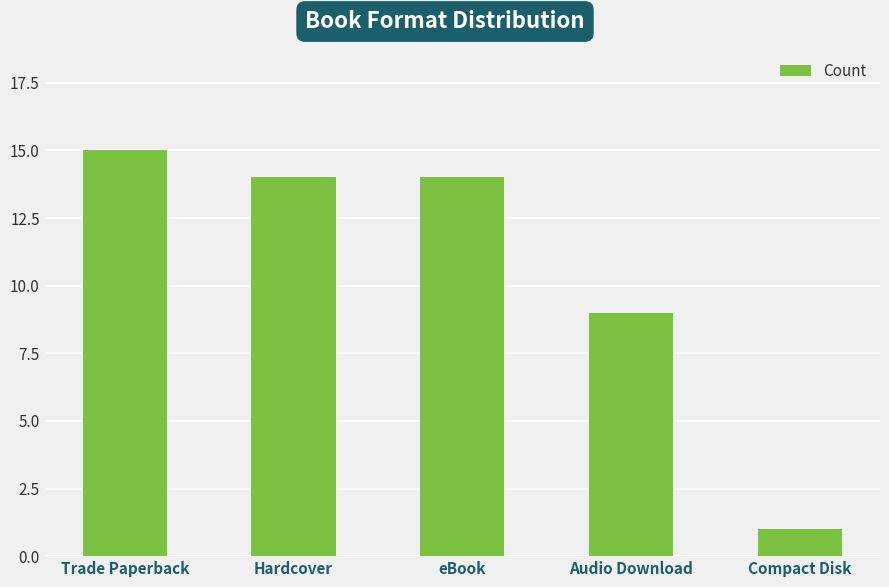

What is the change in value from Hardcover to Compact Disk?

-13